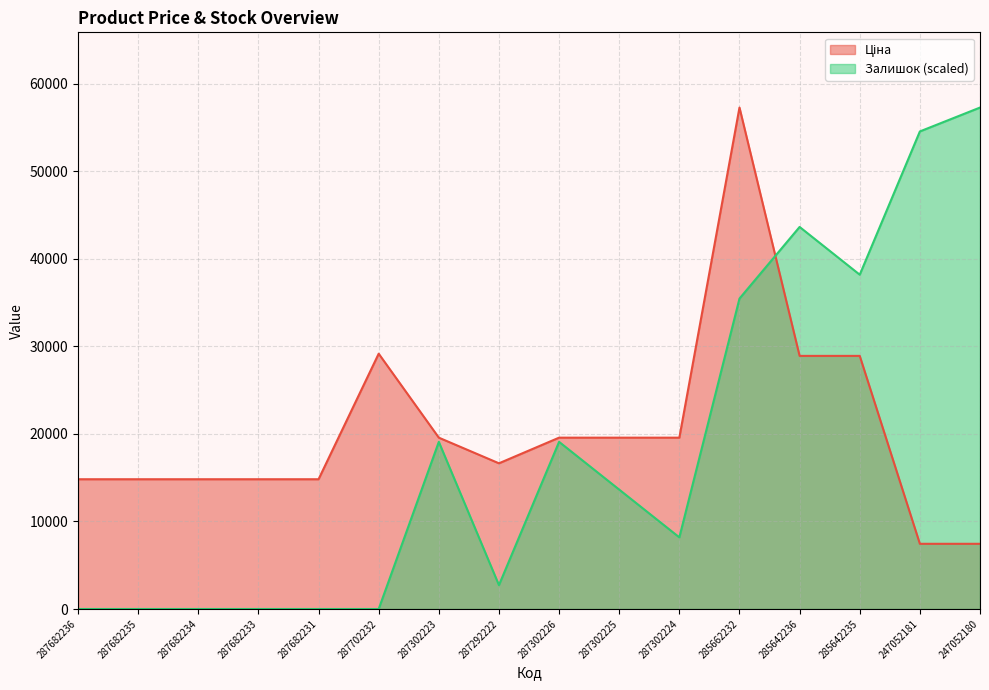

The Ціна series shows 35481.6 at 285662232. True or false?

False